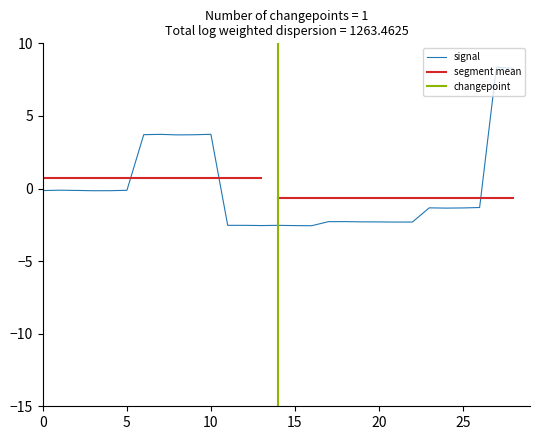

Reading left to right, list all the values displayed in this chart.

-0.1	-0.1	-0.1	-0.2	-0.2	-0.1	3.7	3.7	3.7	3.7	3.7	-2.5	-2.5	-2.6	-2.5	-2.6	-2.6	-2.3	-2.3	-2.3	-2.3	-2.3	-2.3	-1.3	-1.3	-1.3	-1.3	8.4	8.3